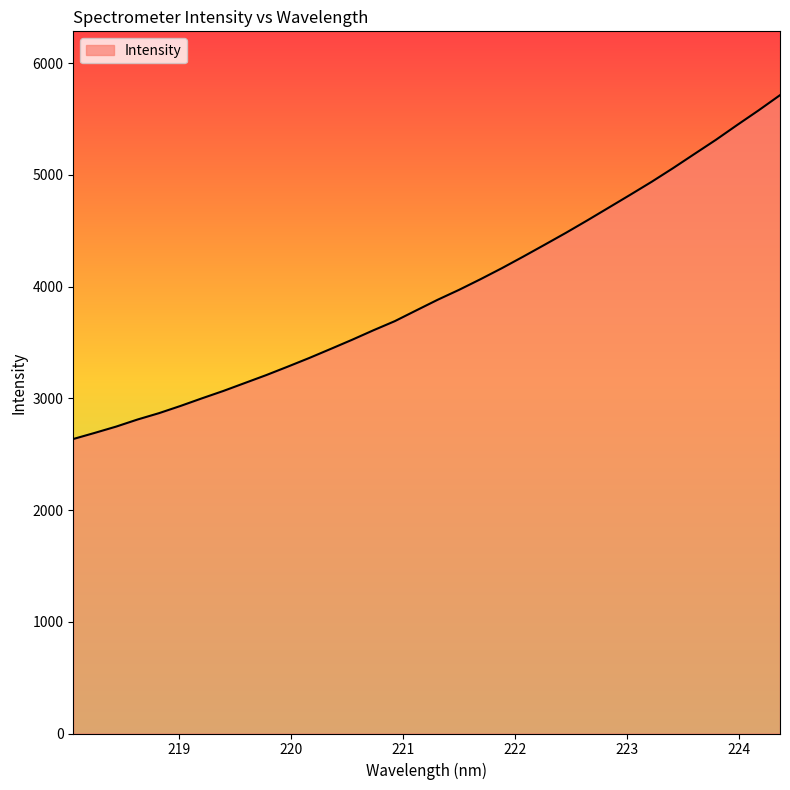

What is the minimum value shown in the chart?

2635.9